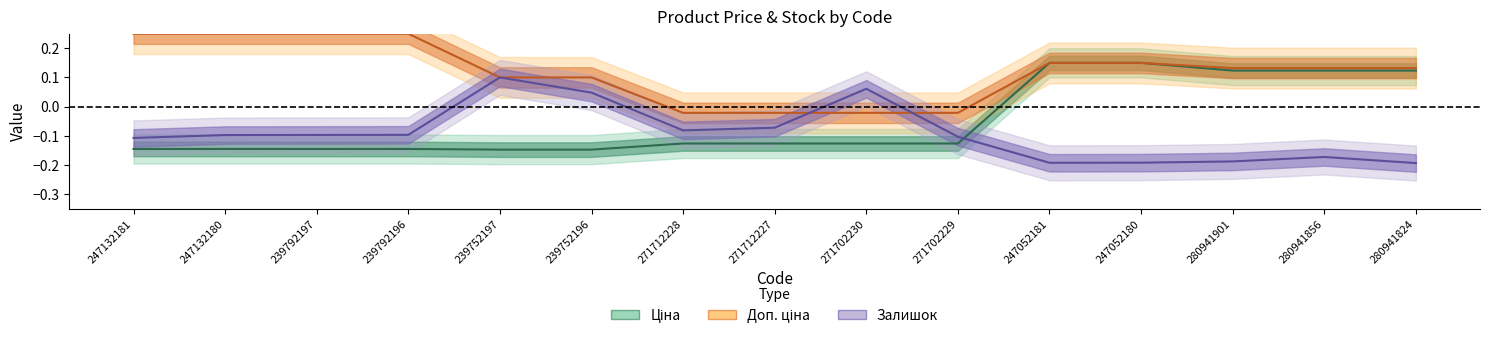

What is the label of the 13th point from the right?

239792197